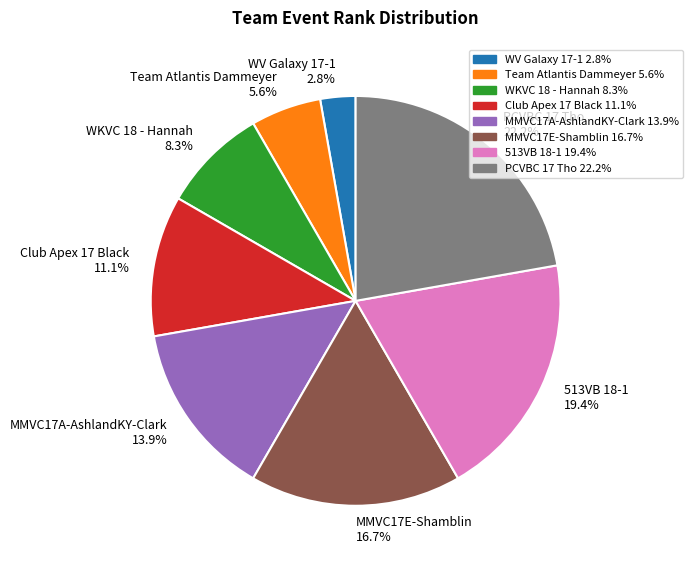

Is it true that 513VB 18-1 is 19% of the pie?

True